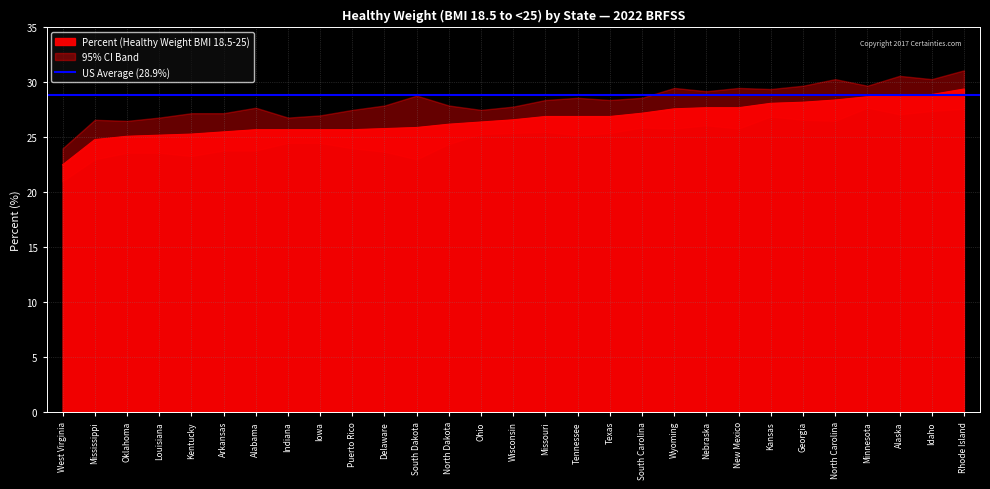

The Percent (Healthy Weight BMI 18.5-25) series shows 27.7 at New Mexico. True or false?

True